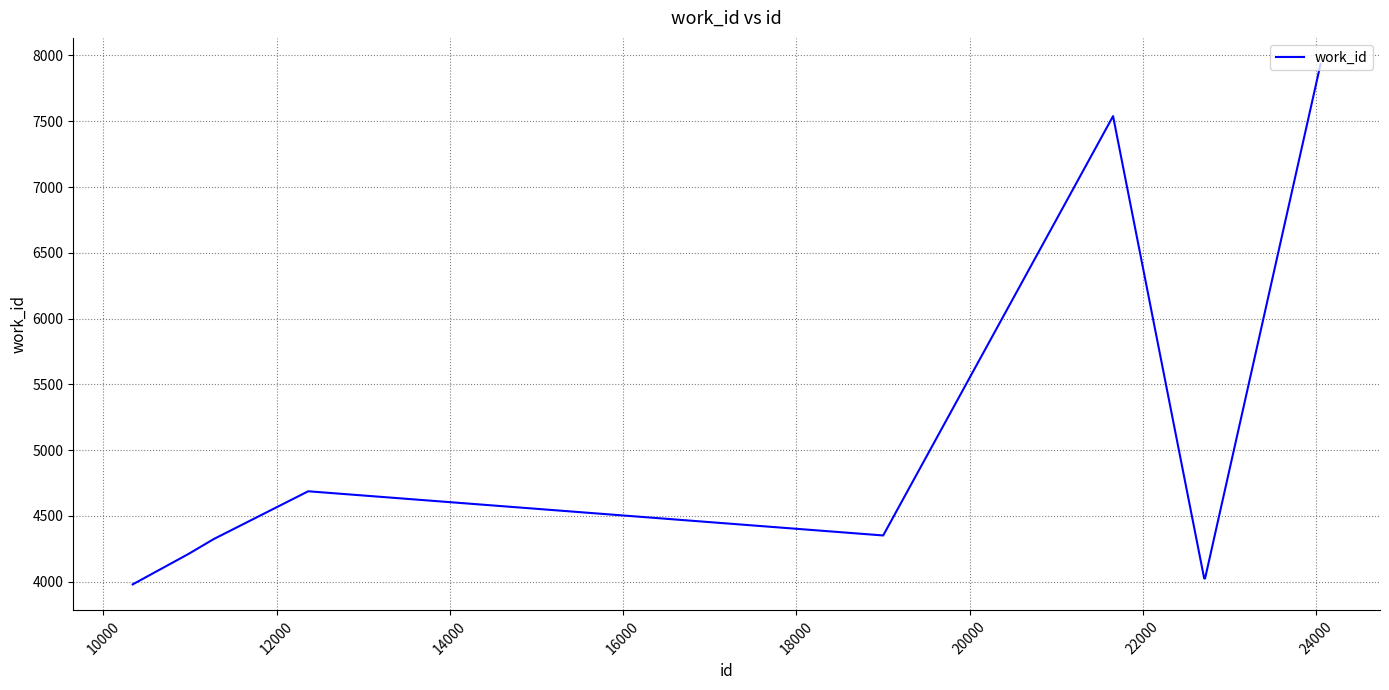

What is the difference between the maximum and minimum values?

3957